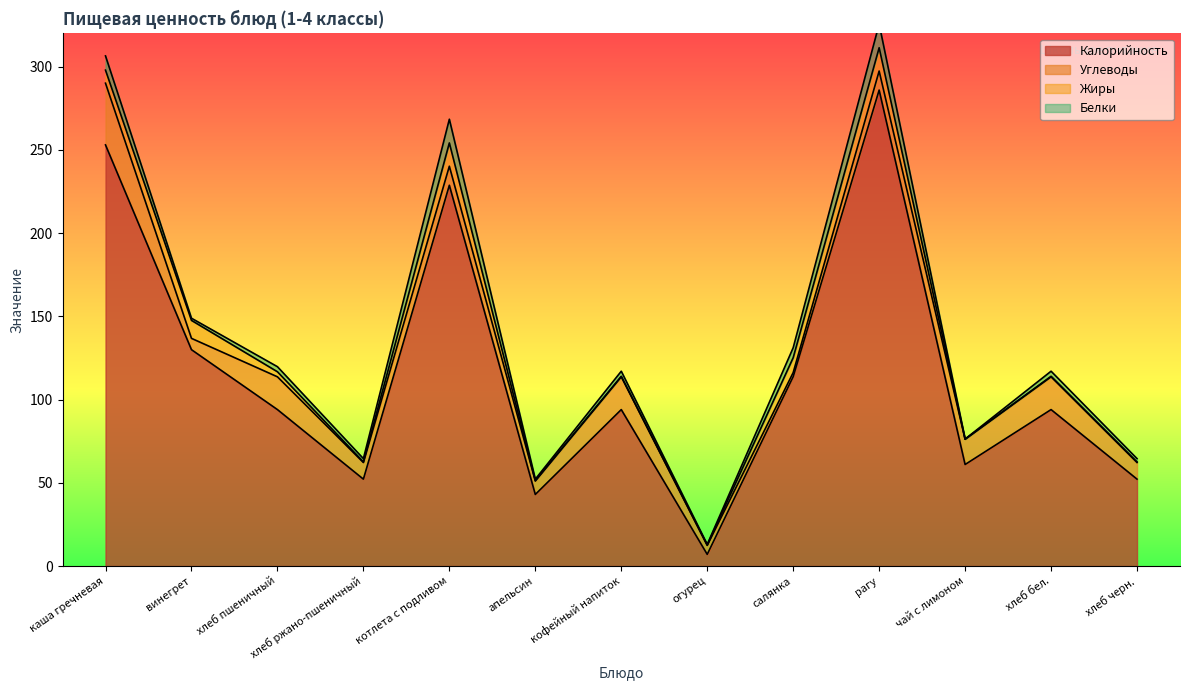

Where does the Углеводы series first go above 11?

каша гречневая